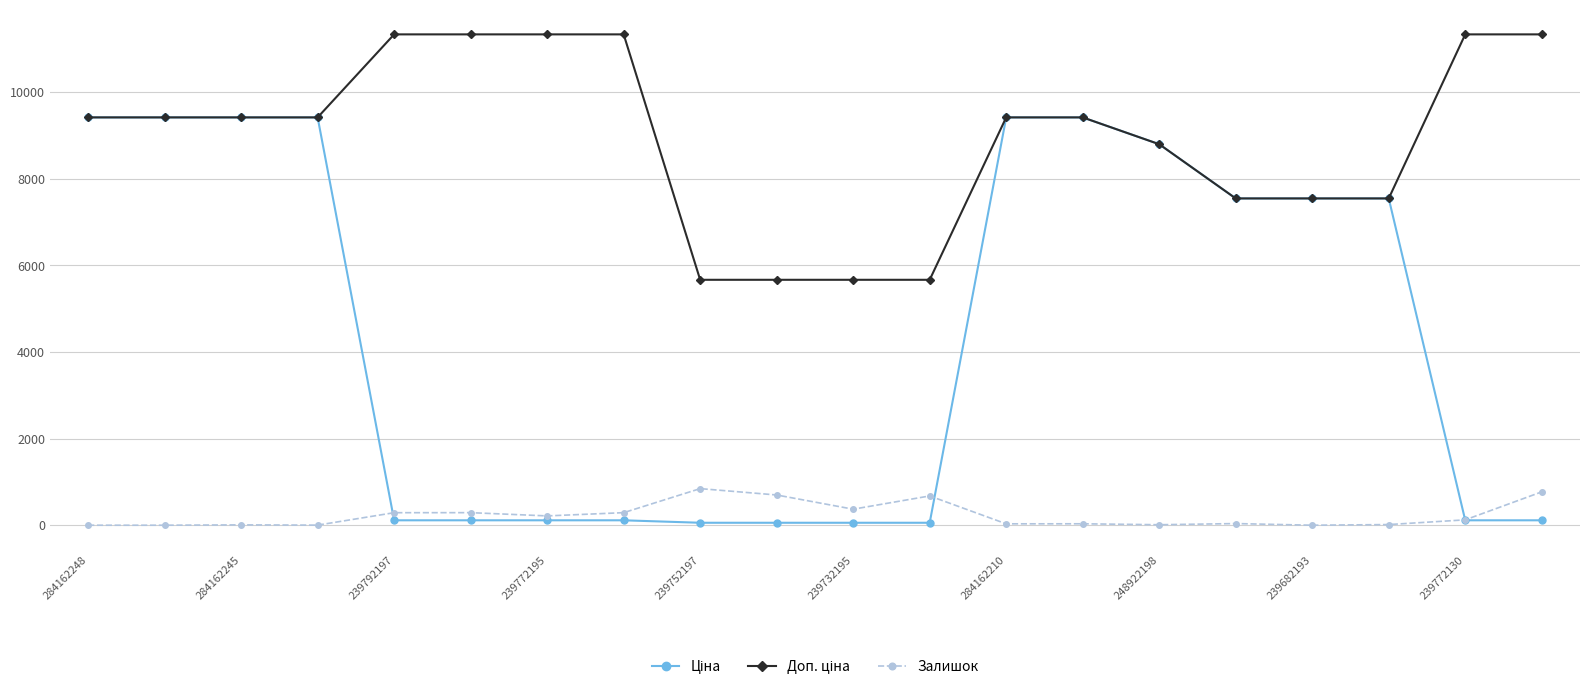

At which category is the sum across all series the highest?

13